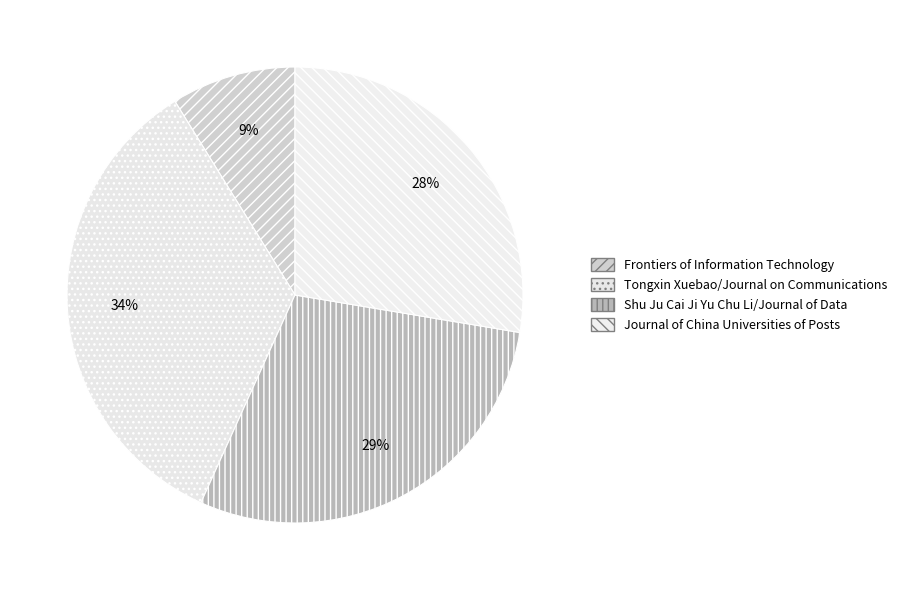

How many segments does this pie chart have?

4